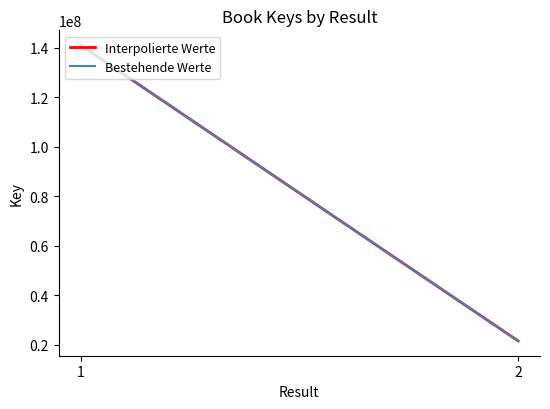

How many categories are shown in the chart?

2